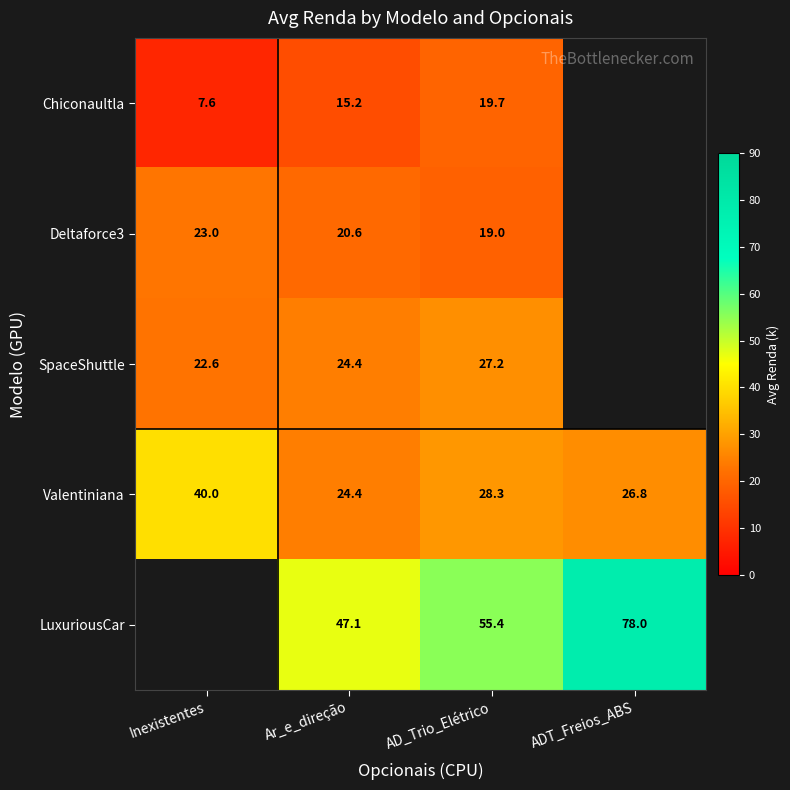

Is the value of SpaceShuttle at AD_Trio_Elétrico greater than the value of Chiconaultla at AD_Trio_Elétrico?

Yes